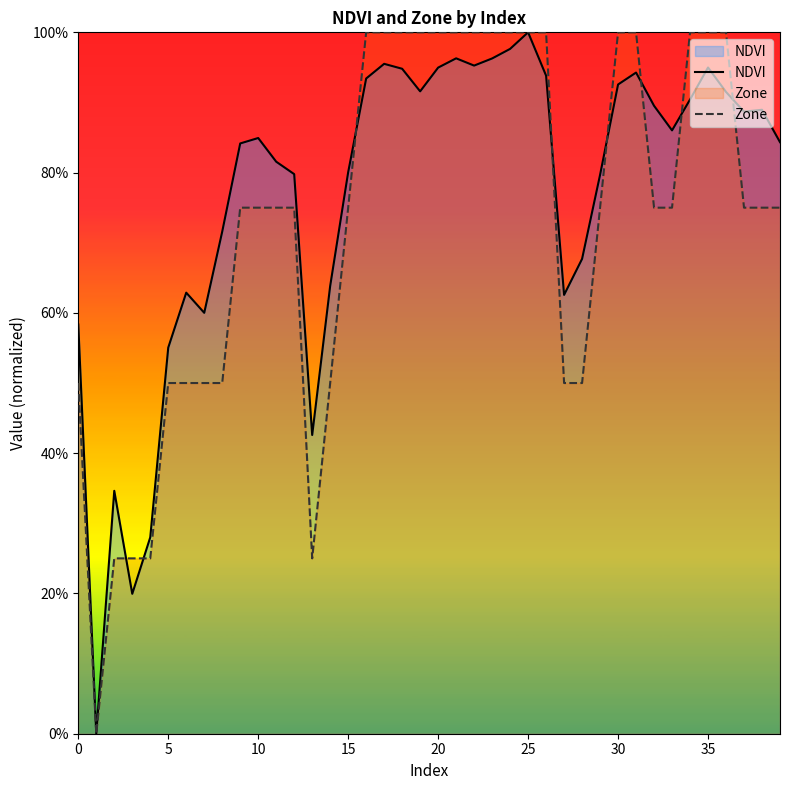

Which series has the largest range (max minus min)?

NDVI